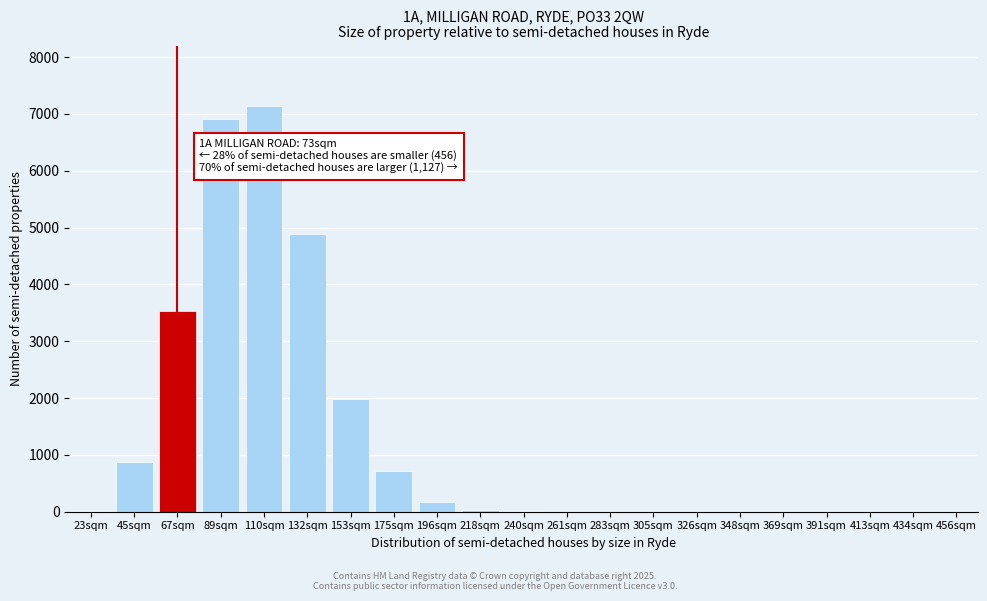

What is the greatest value displayed?

7133